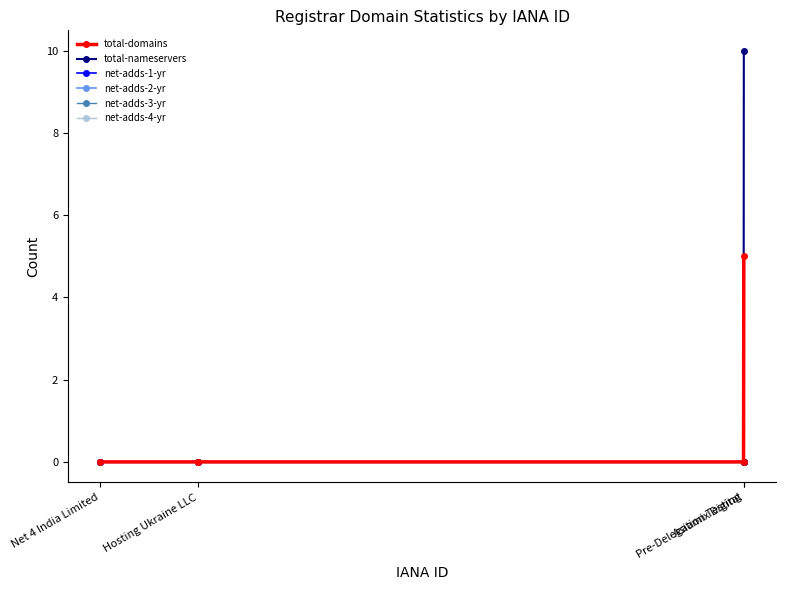

True or false: net-adds-3-yr and total-nameservers intersect in this chart.

False